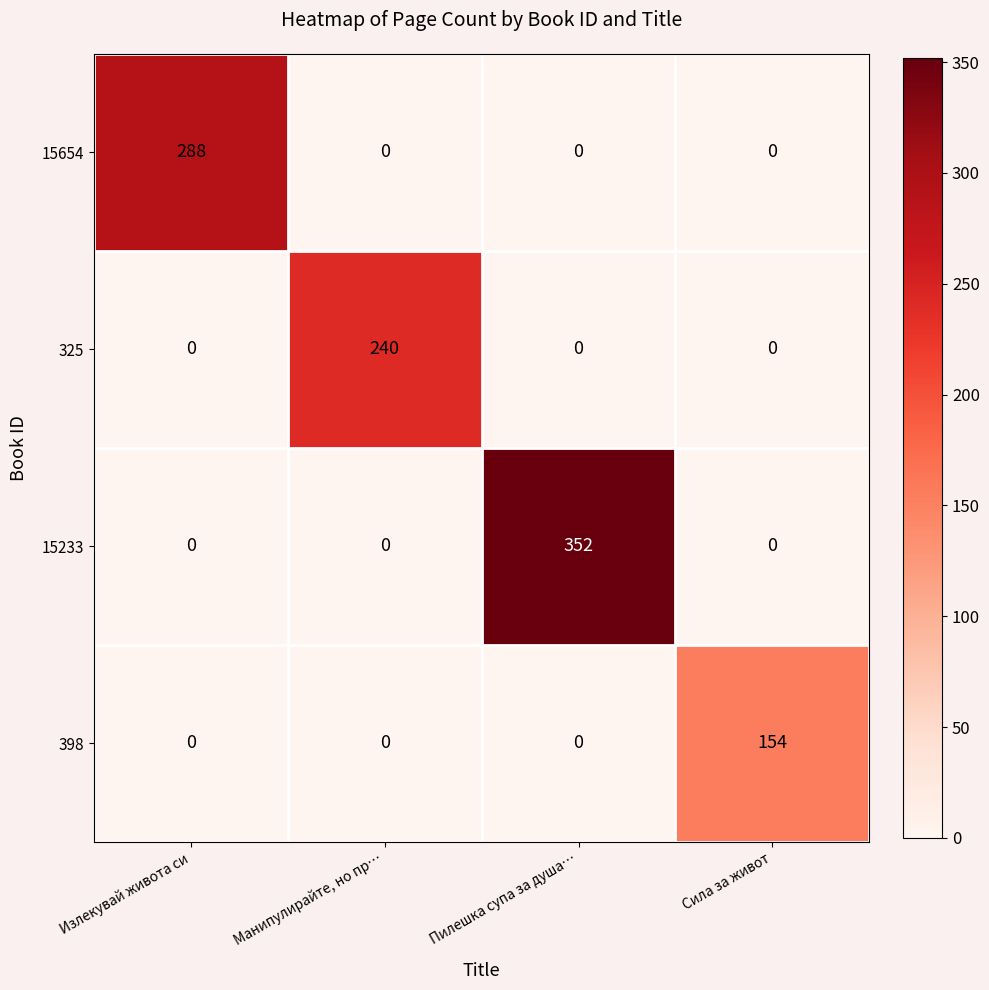

True or false: 325 has a value of 240 at Манипулирайте, но пр….

True